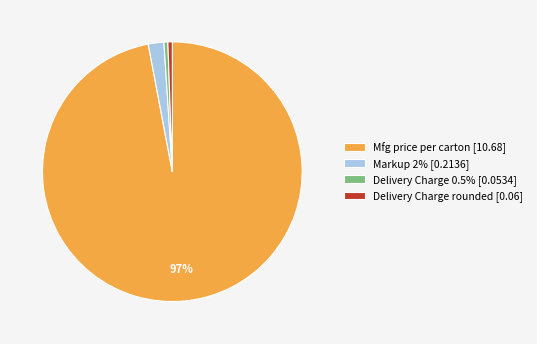

To the nearest percent, what portion does Delivery Charge rounded [0.06] represent?

1%